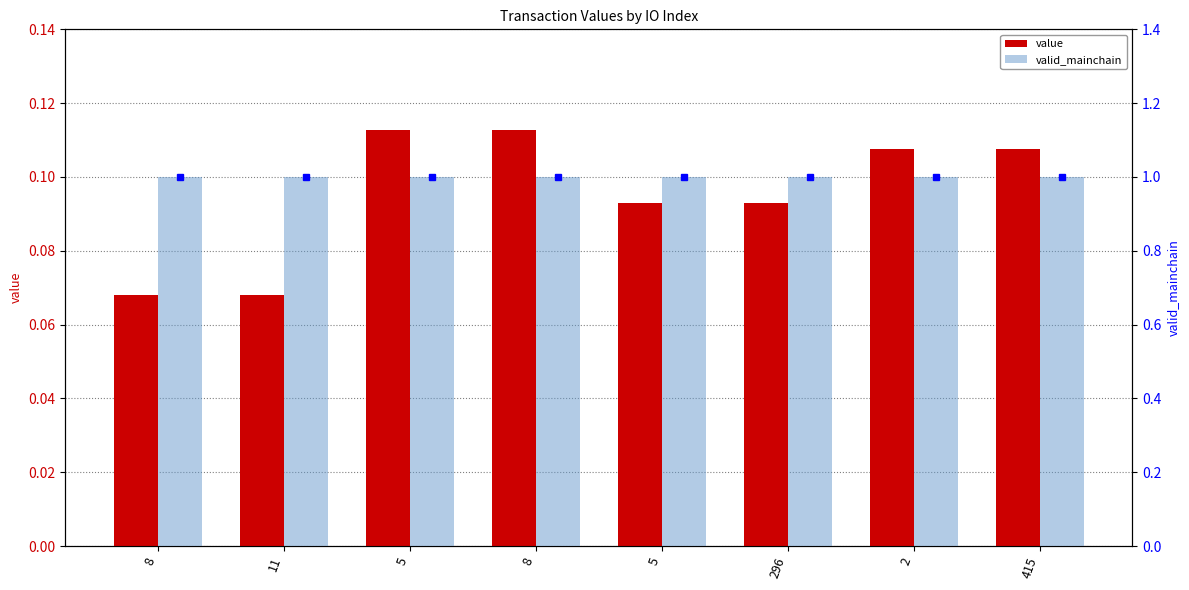

Does the chart contain any negative values?

No